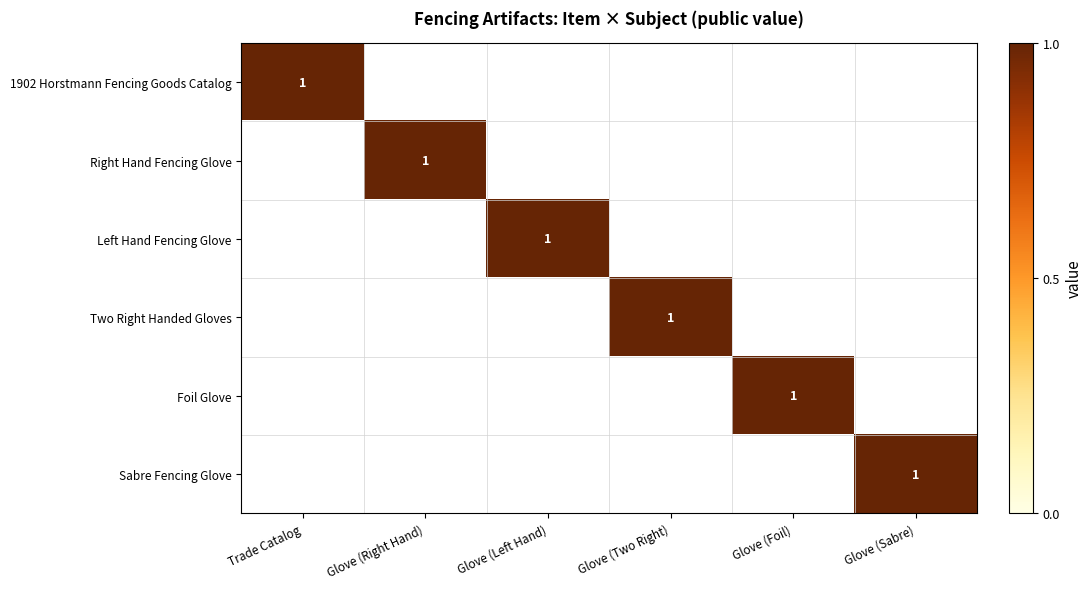

What is the total value across all series at Glove?

1